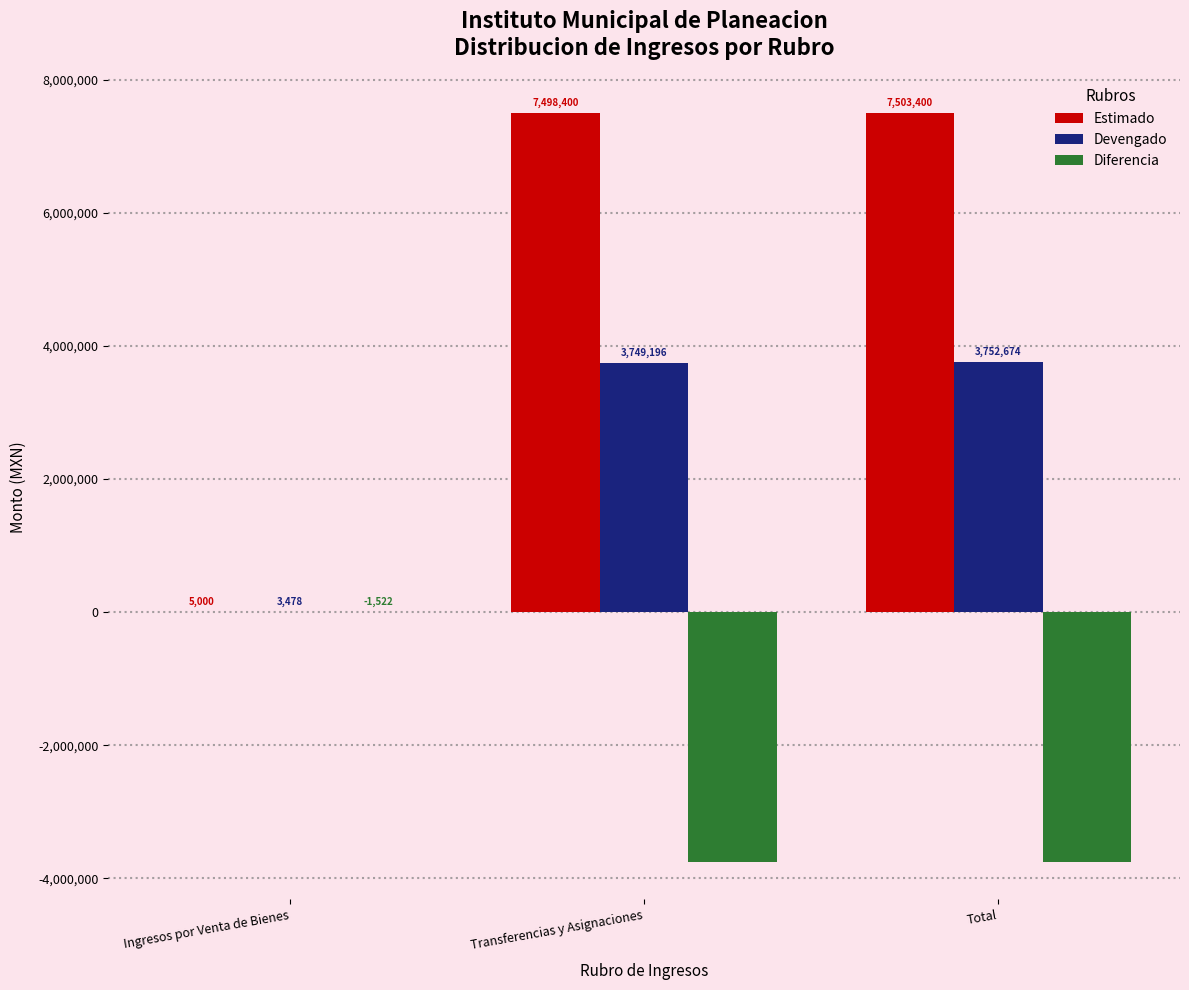

What is the sum of all Estimado values?

15006800.0